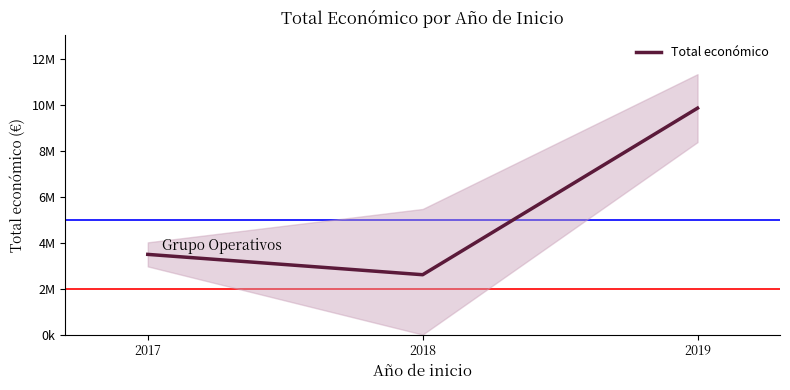

Does the chart have visible grid lines?

No